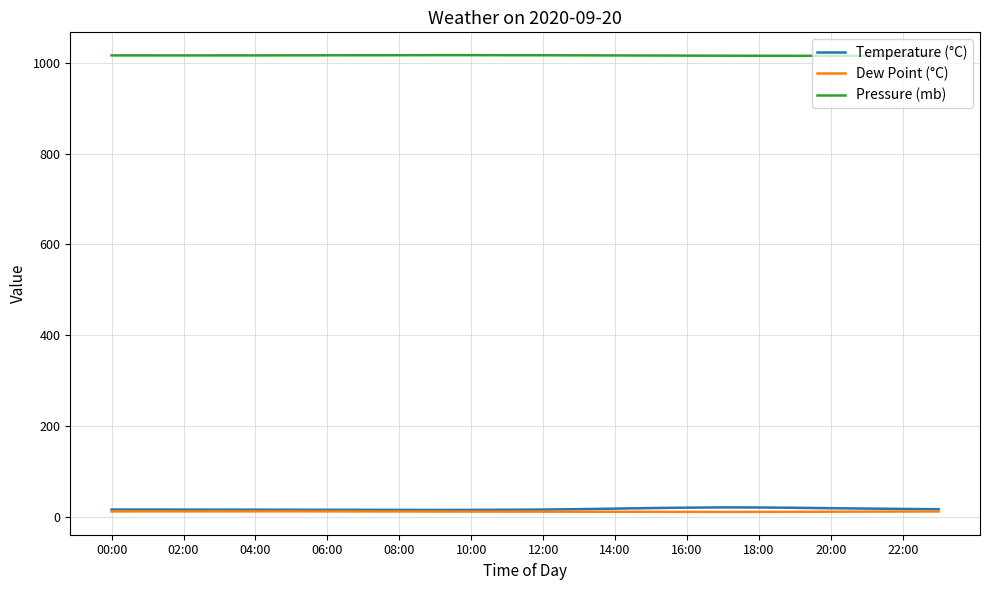

Which series has the largest total across all categories?

Pressure (mb)